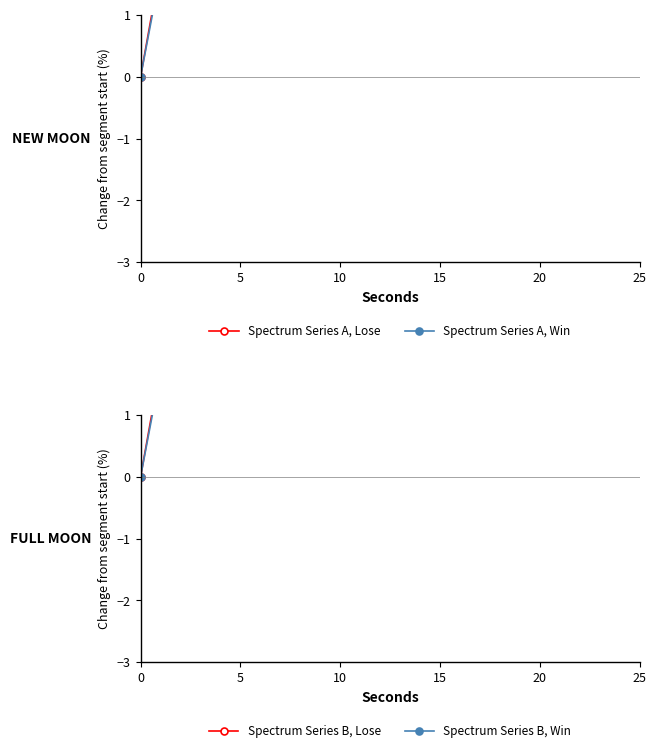

How many lines are shown in the chart?

4